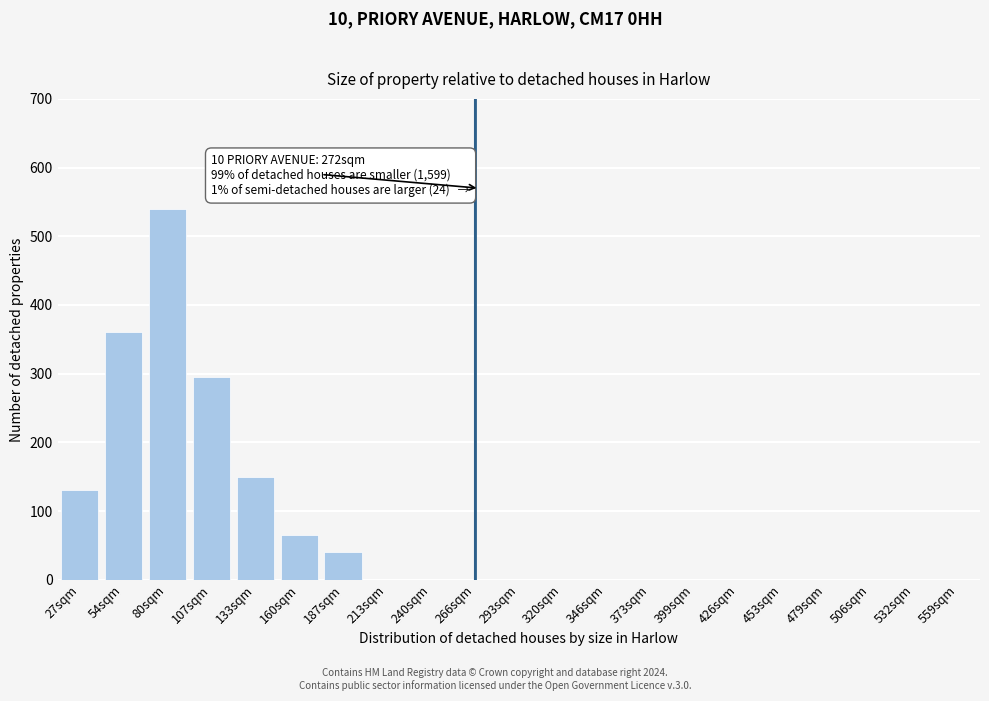

Reading left to right, transcribe all the data shown in this chart.

27sqm=130	54sqm=360	80sqm=540	107sqm=295	133sqm=150	160sqm=65	187sqm=40	213sqm=0	240sqm=0	266sqm=0	293sqm=0	320sqm=0	346sqm=0	373sqm=0	399sqm=0	426sqm=0	453sqm=0	479sqm=0	506sqm=0	532sqm=0	559sqm=0